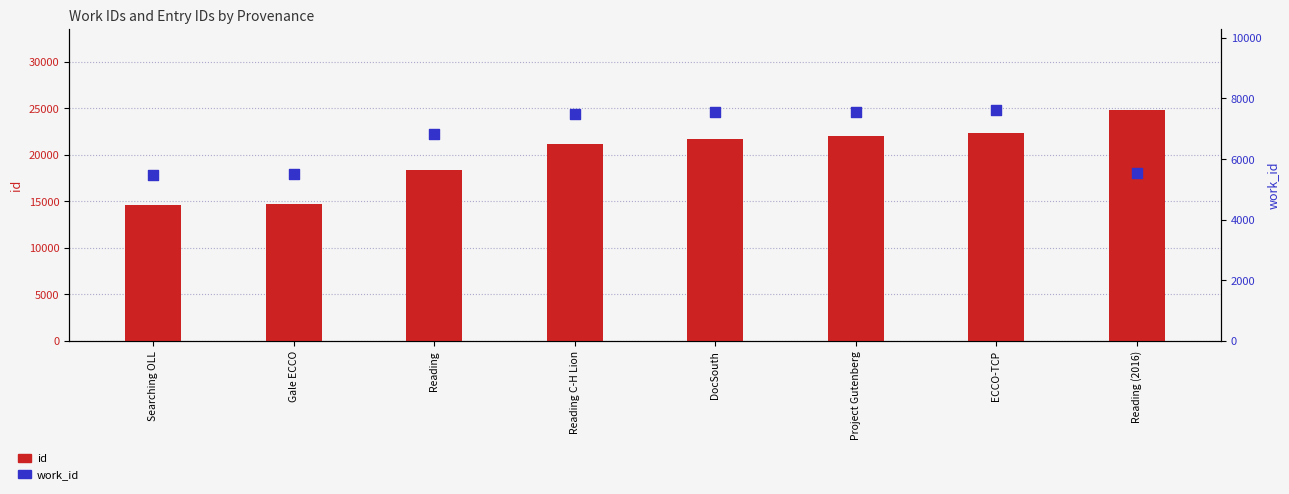

What are all the series names shown in the legend?

id, work_id